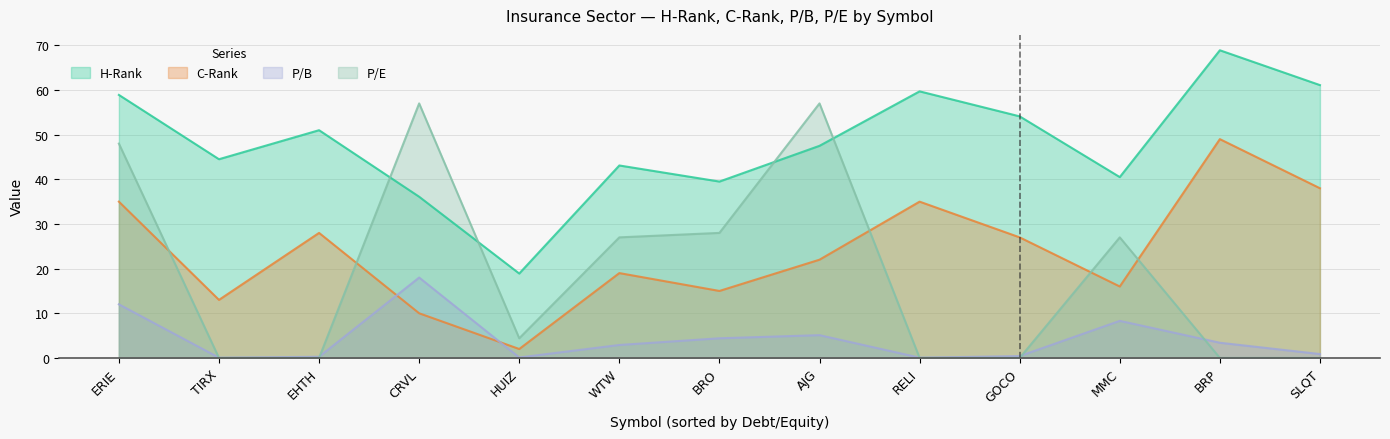

How many lines are shown in the chart?

4